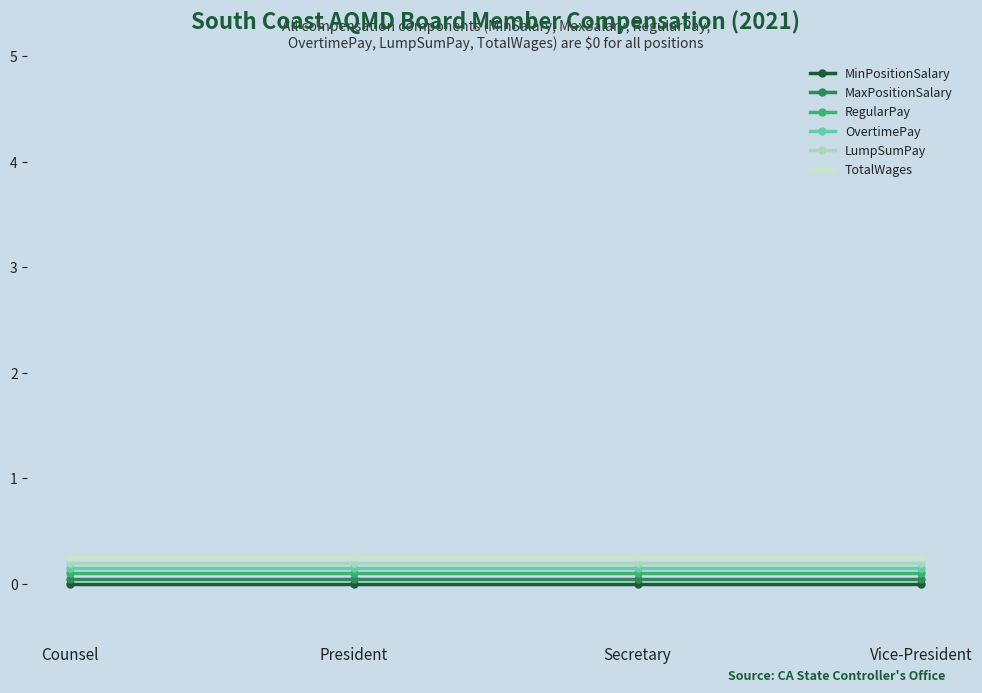

What is the sum of the OvertimePay values at Counsel and Secretary?

0.3